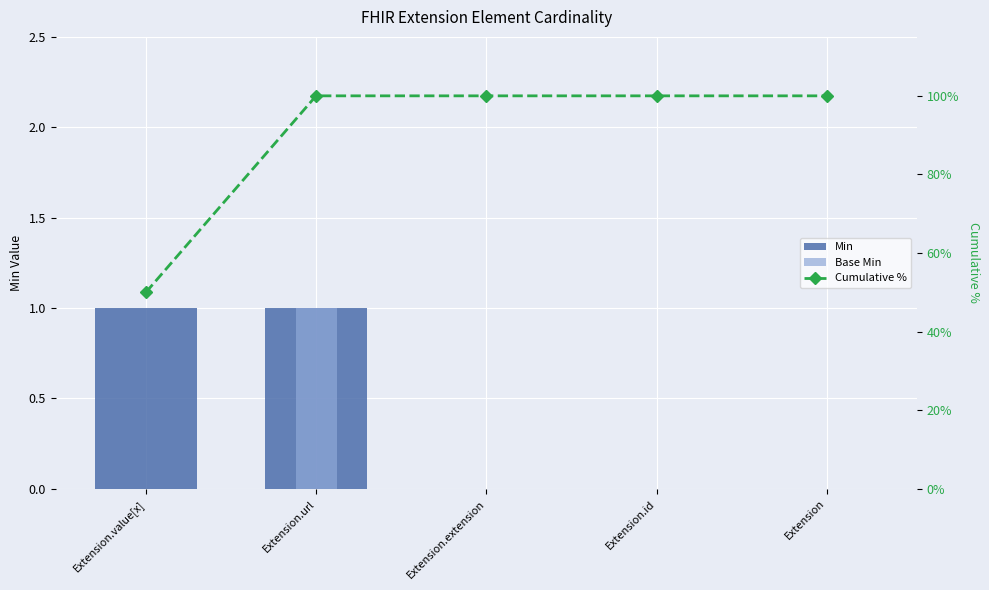

Which label corresponds to the largest value in the chart?

Extension.url